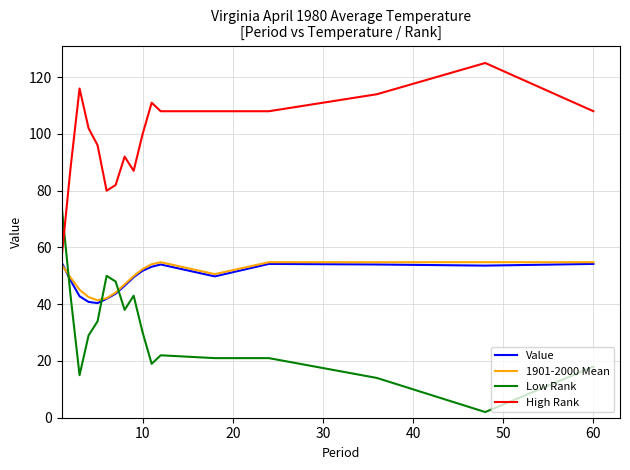

Which series has the largest total across all categories?

High Rank